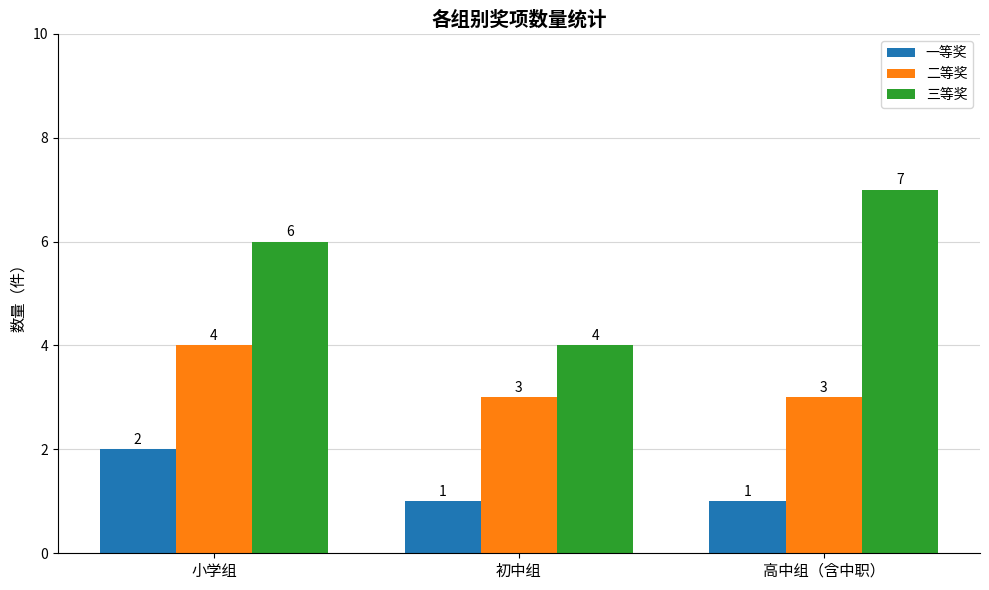

Is the value of 二等奖 at 初中组 greater than the value of 三等奖 at 高中组（含中职）?

No